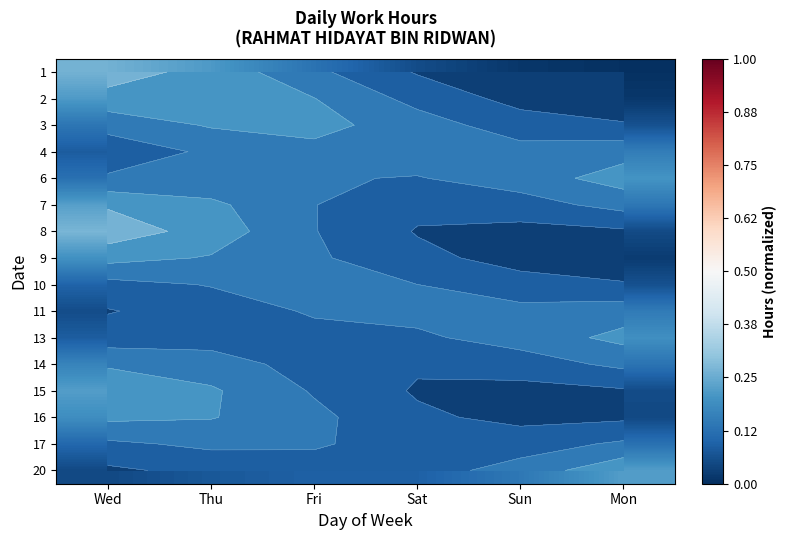

At how many categories does at least one series exceed 0?

6